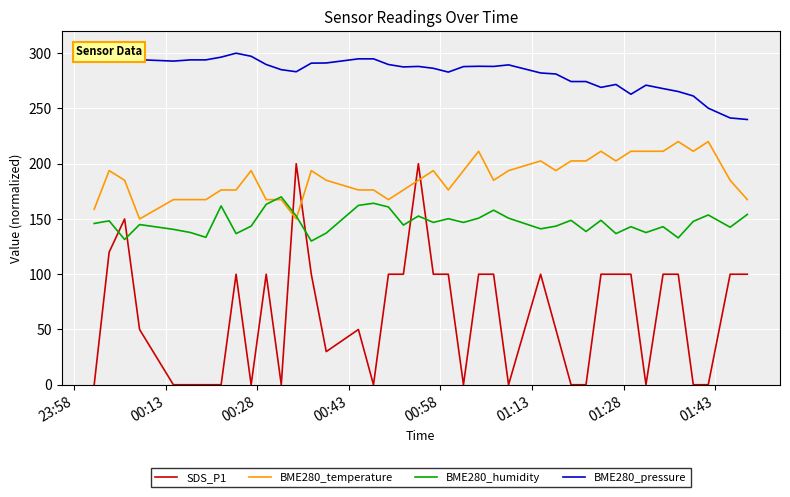

What is the maximum value shown in the chart?

300.0